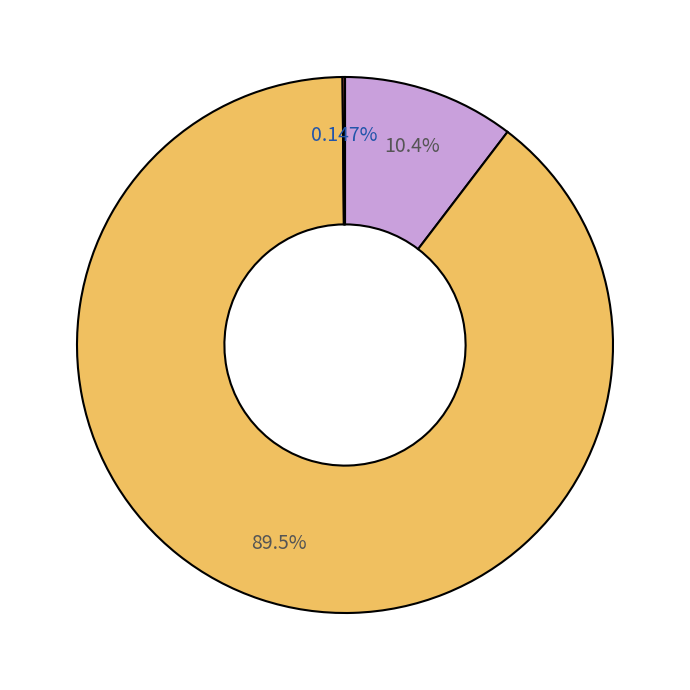

Does any single category account for the majority?

Yes